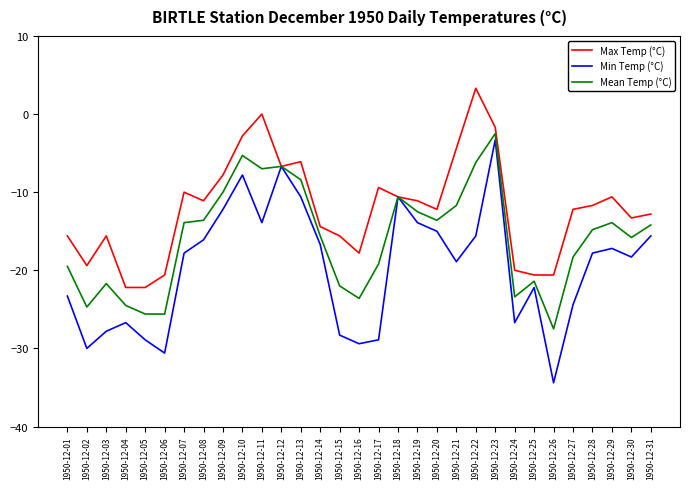

At which label does Min Temp (°C) first exceed -17?

1950-12-08